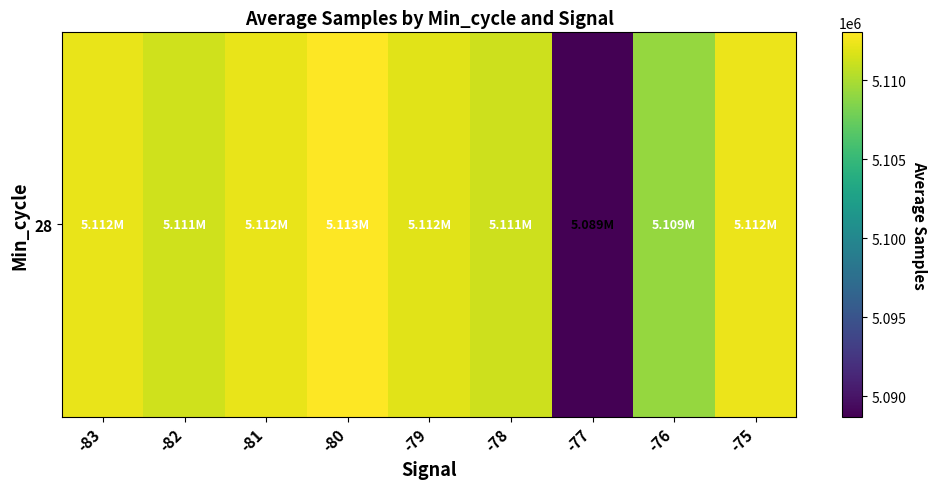

Reading left to right, what are all the values shown in this chart?

-83=5112216	-82=5111297	-81=5112192	-80=5113026	-79=5111929	-78=5111135	-77=5088722	-76=5109227	-75=5112322